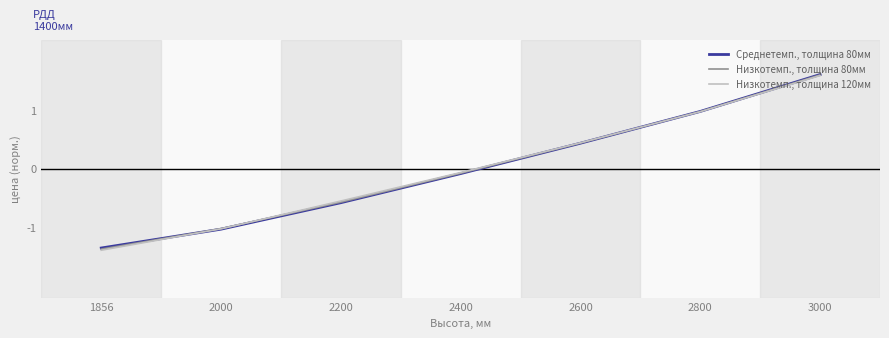

At how many categories does at least one series exceed 0?

3